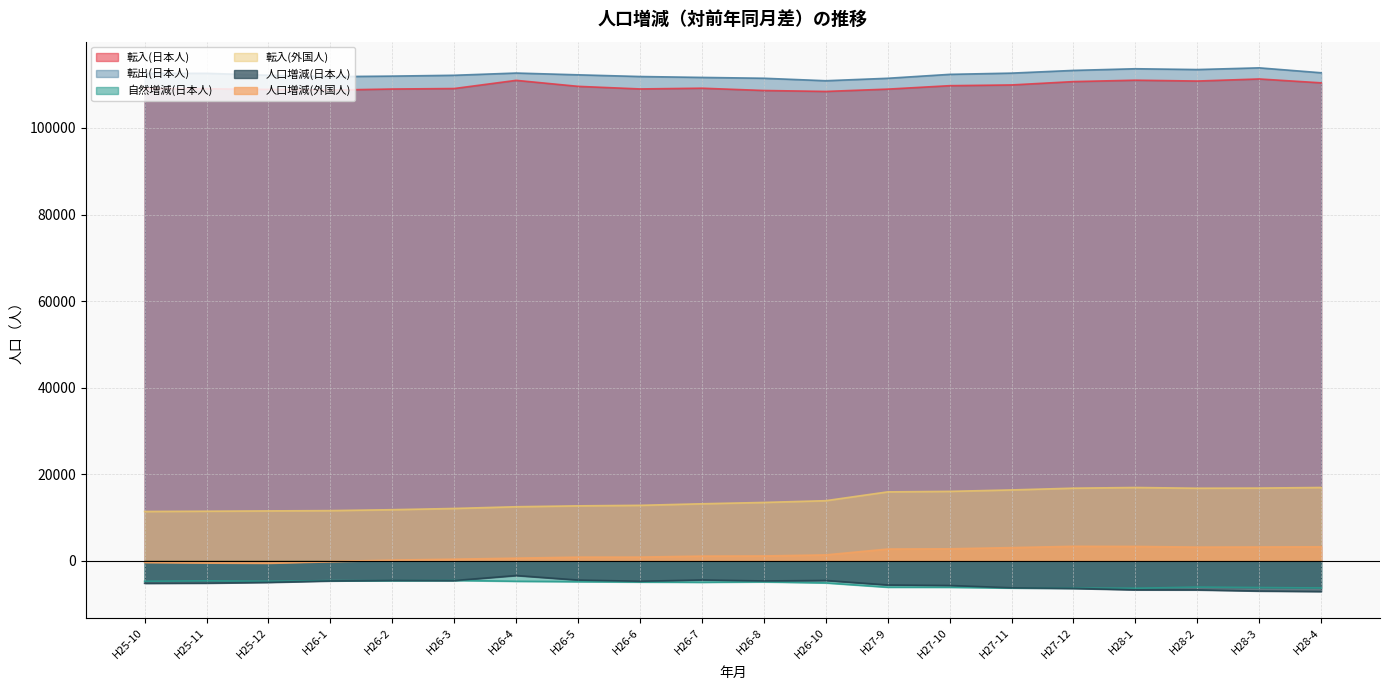

What is the difference between the highest and lowest values at H26-2?

116592